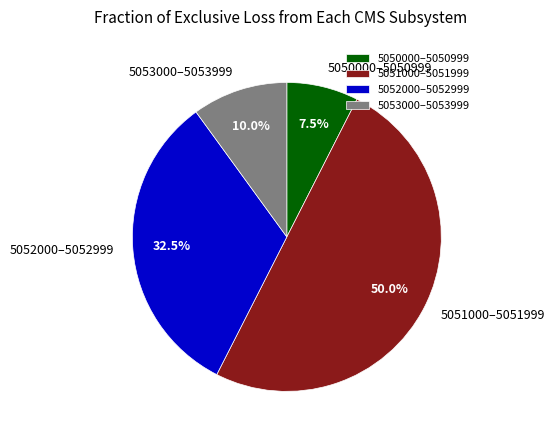

Does 5053000–5053999 represent more than half of the total?

No